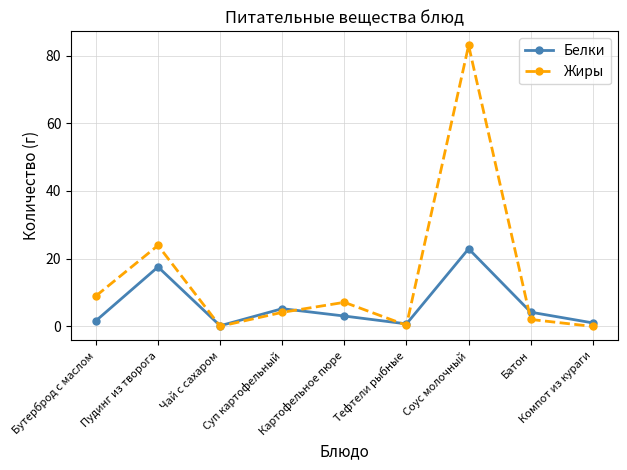

Rank the series by their average value, from lowest to highest.

Белки, Жиры